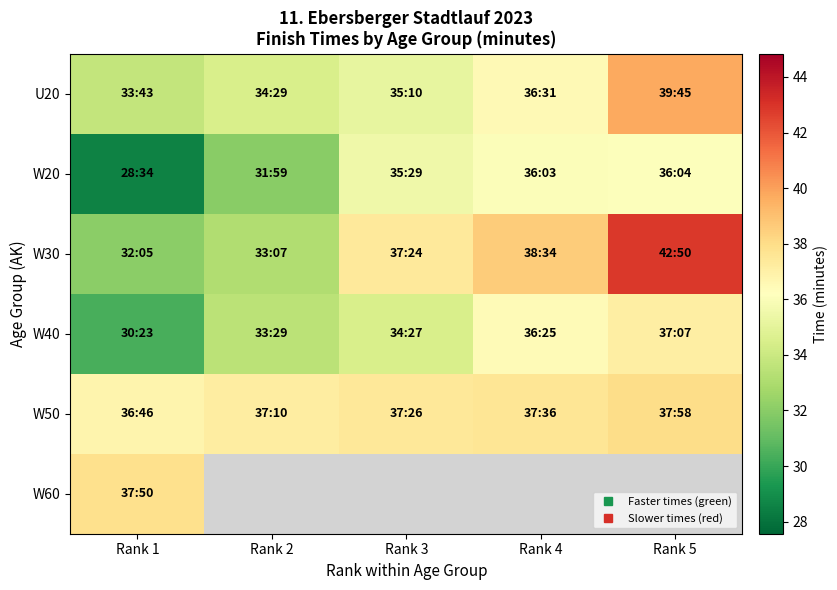

What is the spread (max minus min) of values at Rank 5?

6.8